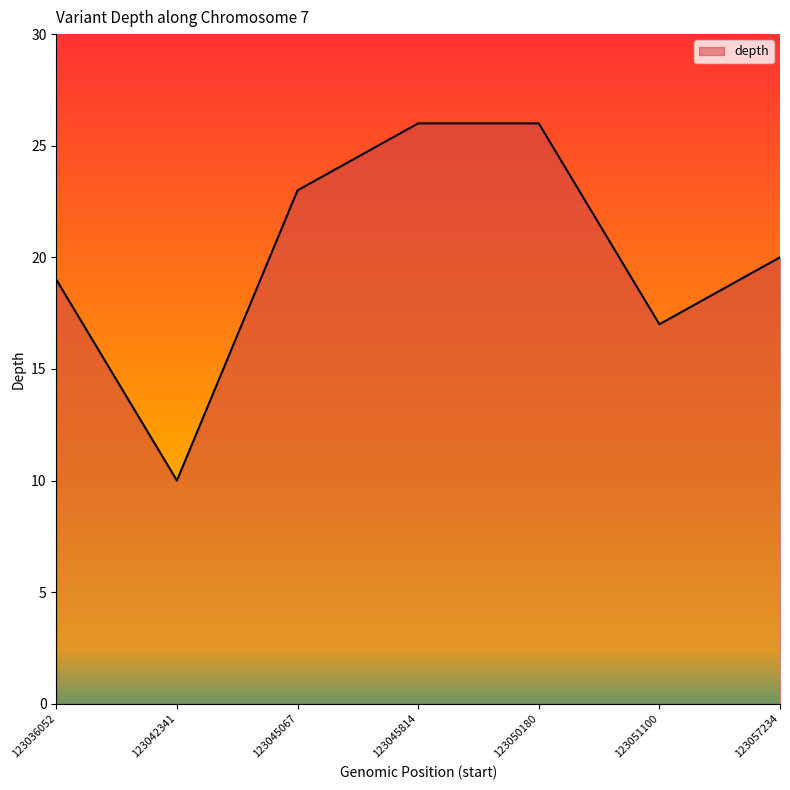

Is it true that the value at 123042341 is 10?

True